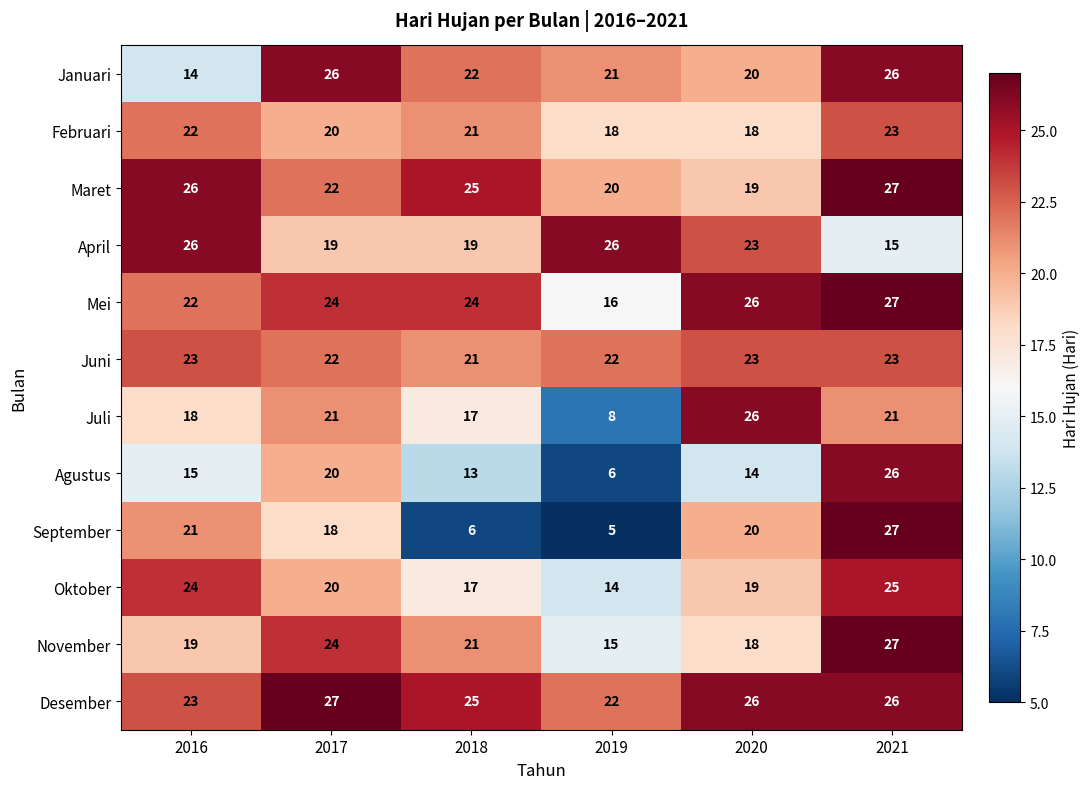

Count the number of data series in this chart.

12